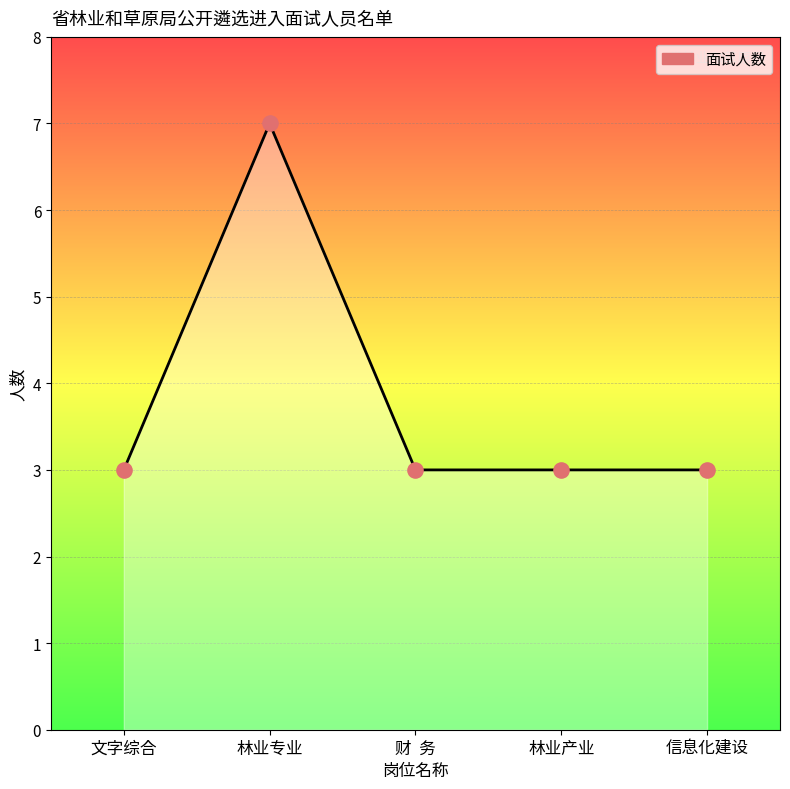

What is the ratio of the value at 林业产业 to the value at 财  务?

1.0